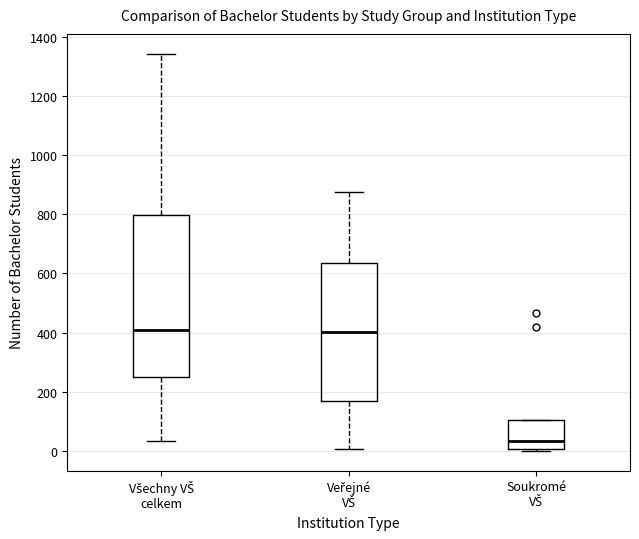

Reading left to right, transcribe this box plot: for each box, give where its median line is, the range the box spans, and where its two whiskers end, as read against the y-axis. The values are not printed on the chart, so give them approximately, as read against the axis.

Všechny VŠ celkem: median 400, box 260 to 800, whiskers 40 to 1340
Veřejné VŠ: median 400, box 180 to 640, whiskers 0 to 880
Soukromé VŠ: median 40, box 0 to 100, whiskers 0 (just below the box's lower edge) to 100